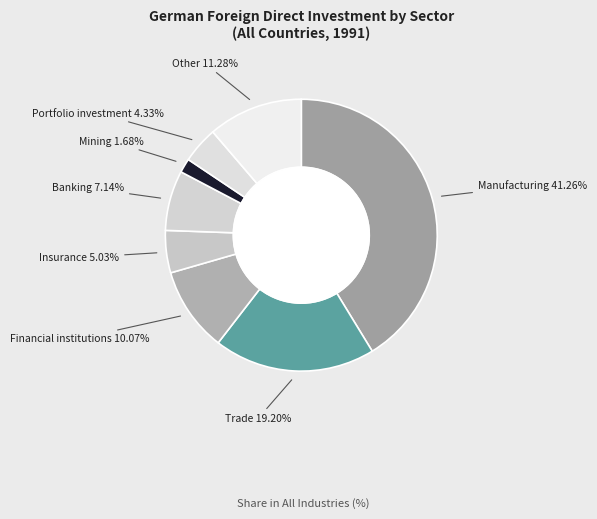

Is there a majority slice in this chart?

No